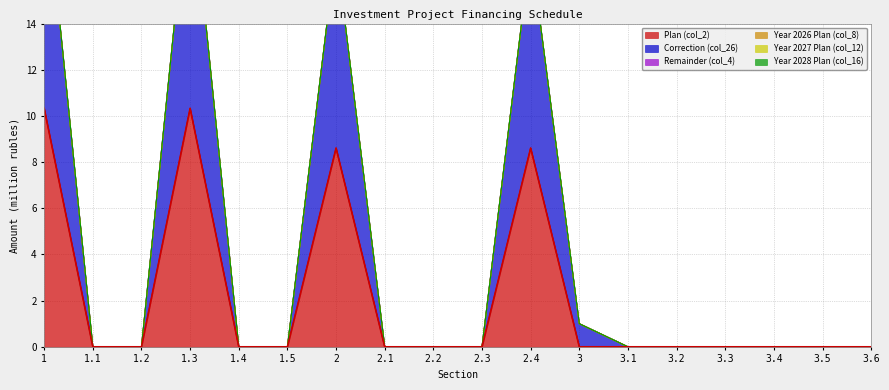

What are all the series names shown in the legend?

Plan (col_2), Correction (col_26), Remainder (col_4), Year 2026 Plan (col_8), Year 2027 Plan (col_12), Year 2028 Plan (col_16)